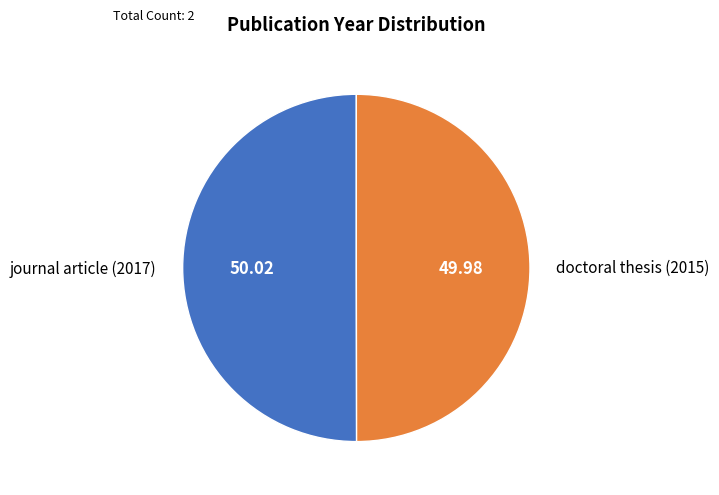

Do journal article (2017) and doctoral thesis (2015) together represent more than half of the pie?

Yes